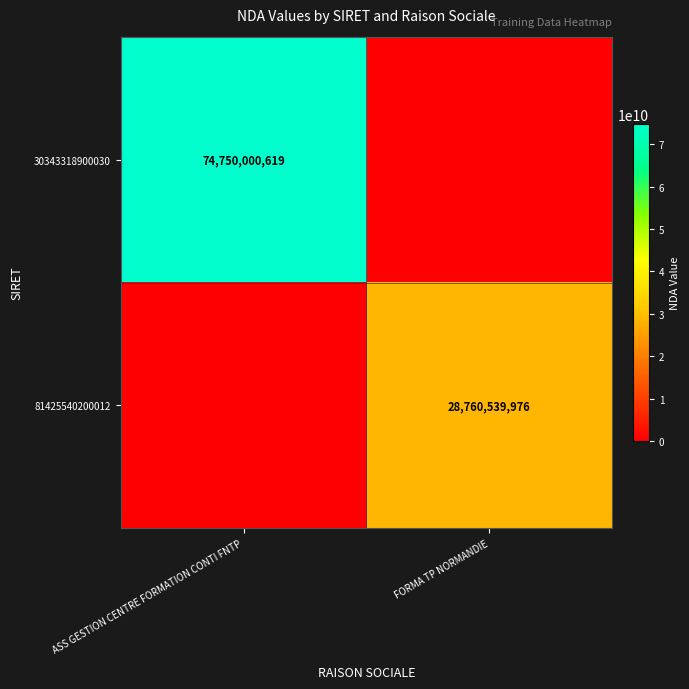

The value of 81425540200012 at FORMA TP NORMANDIE is 28760539976. True or false?

True